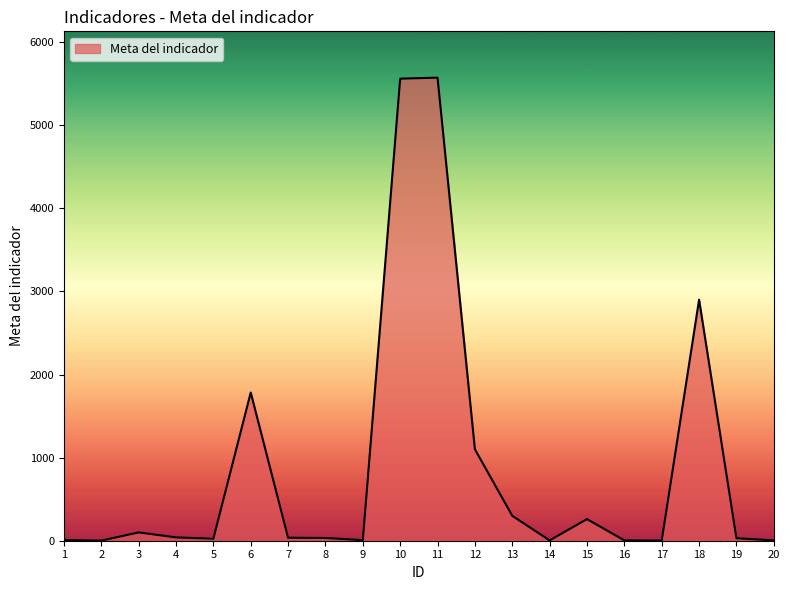

What is the difference between the maximum and minimum values?

5571